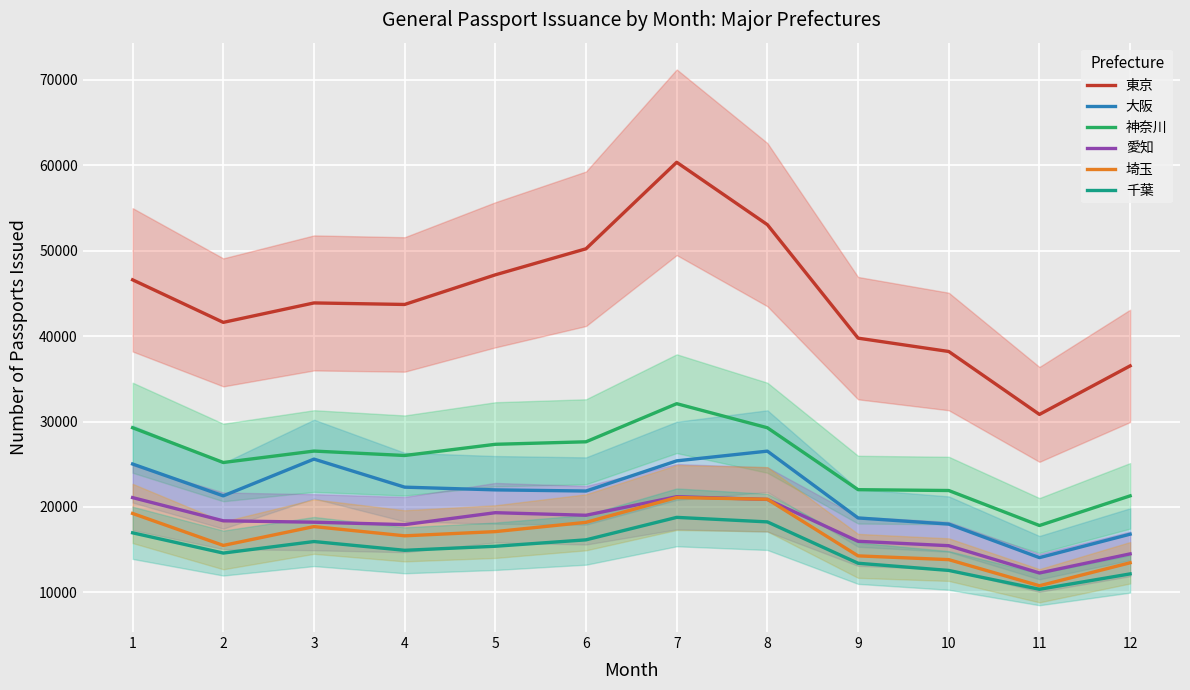

At which label does 大阪 reach its peak?

8